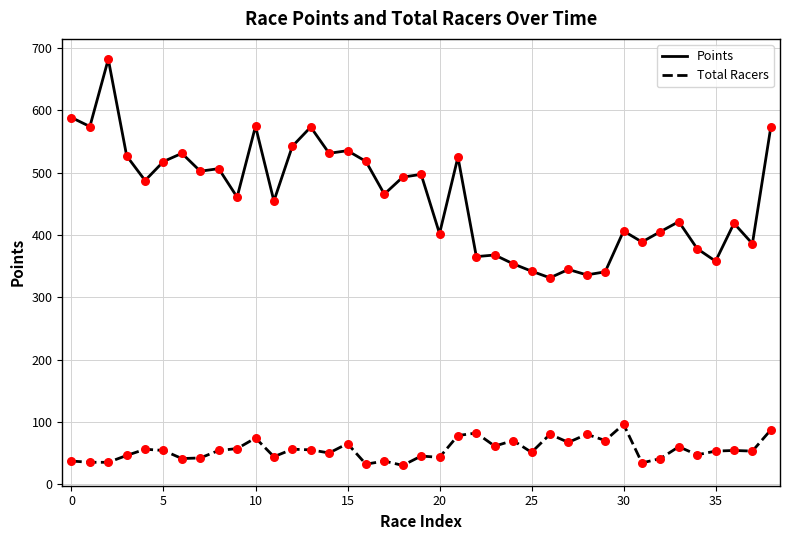

Which series has the largest range (max minus min)?

Points